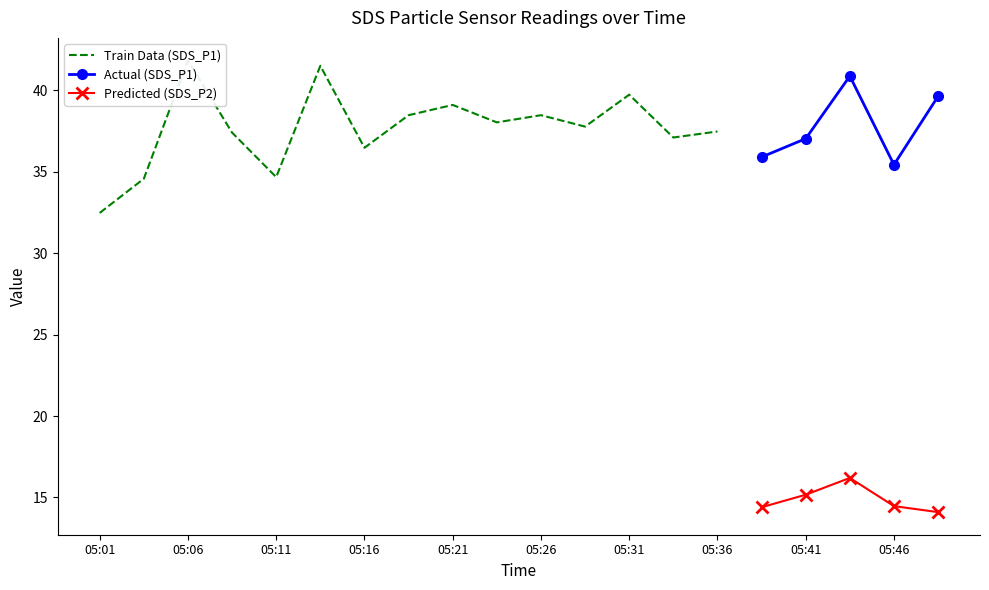

What is the maximum value for Actual (SDS_P1)?

40.9